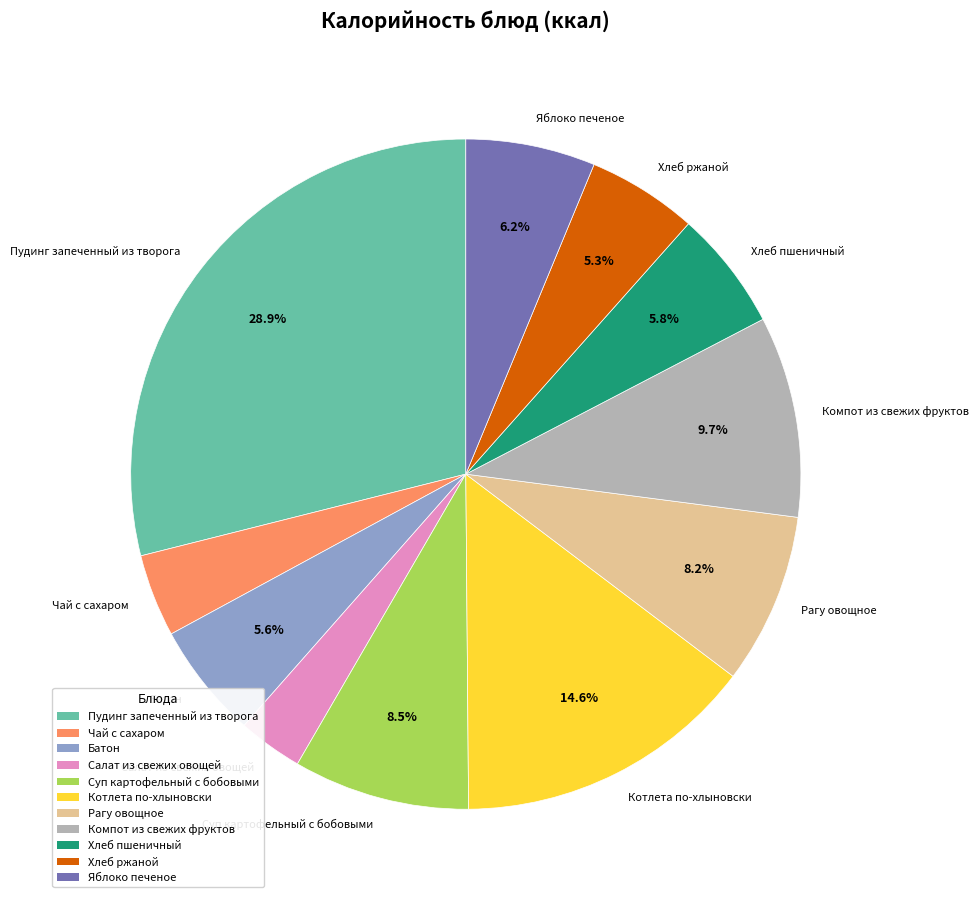

How many slices are in this pie chart?

11